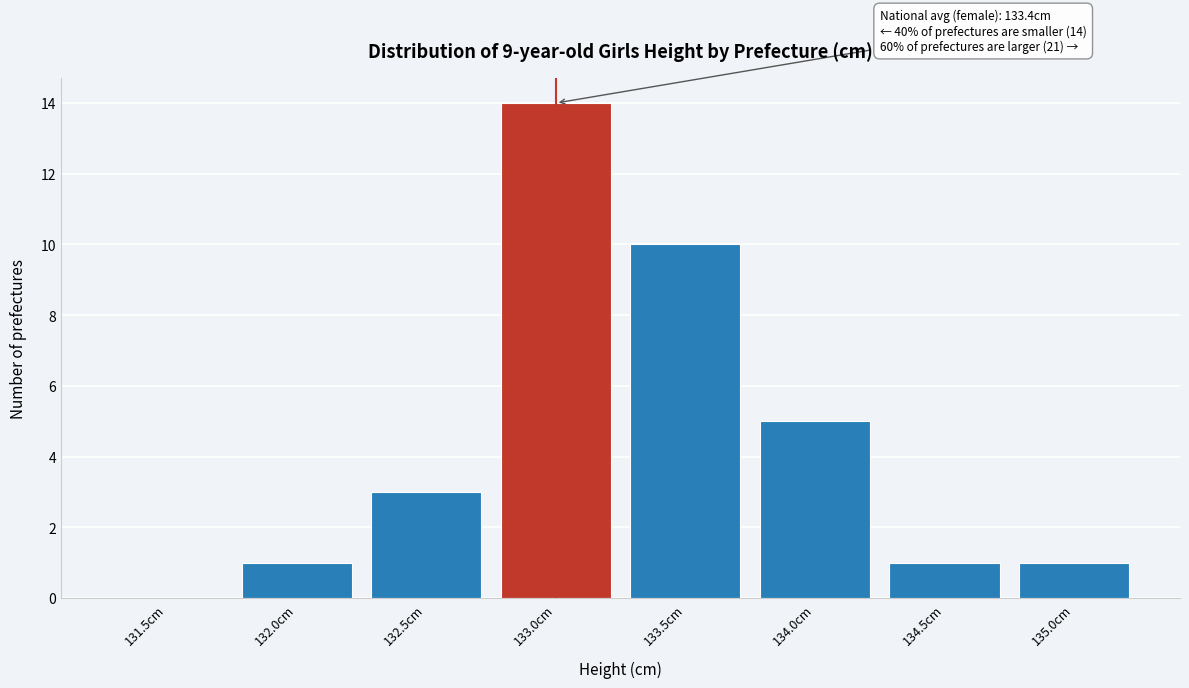

The chart shows a value of 5 at 134.0cm. True or false?

True